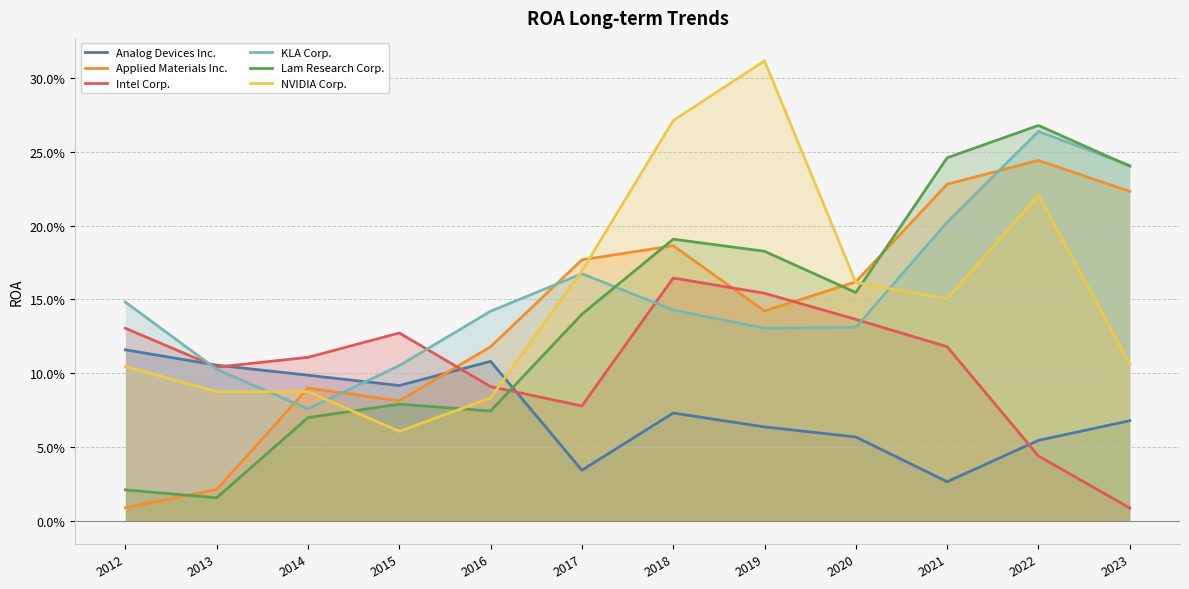

What is the sum of the Analog Devices Inc. values at 2022 and 2019?

0.1